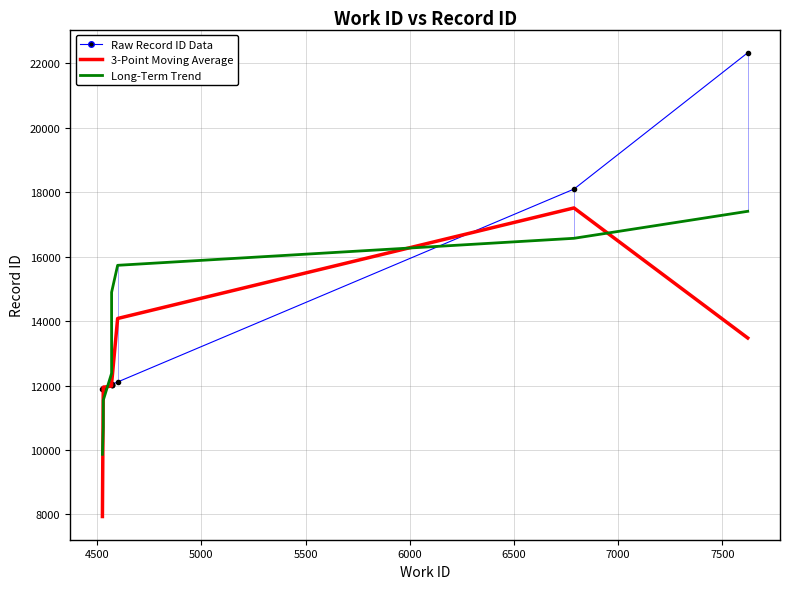

The Long-Term Trend series shows 3664.1 at 6000. True or false?

False